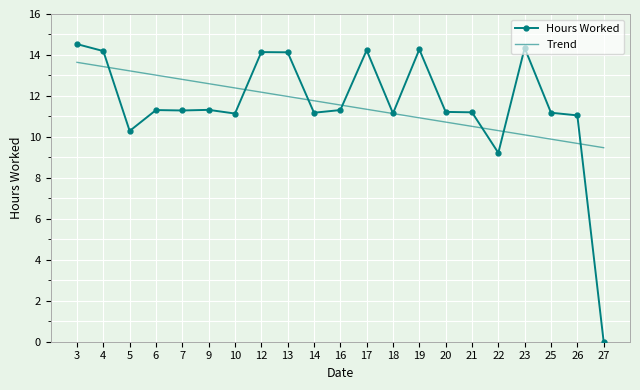

Count the number of categories in the chart.

21